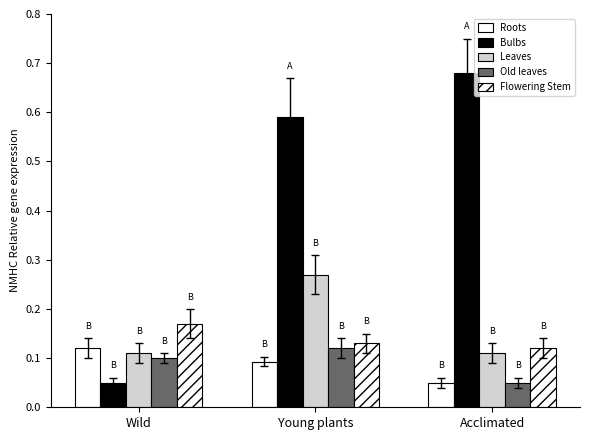

What is the maximum value for Old leaves?

0.1